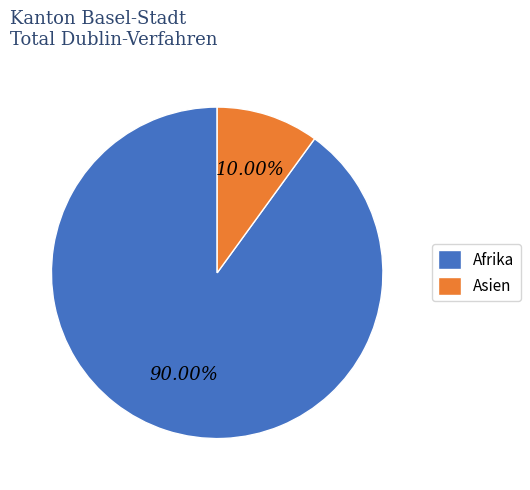

Which category has the biggest portion of the pie?

Afrika